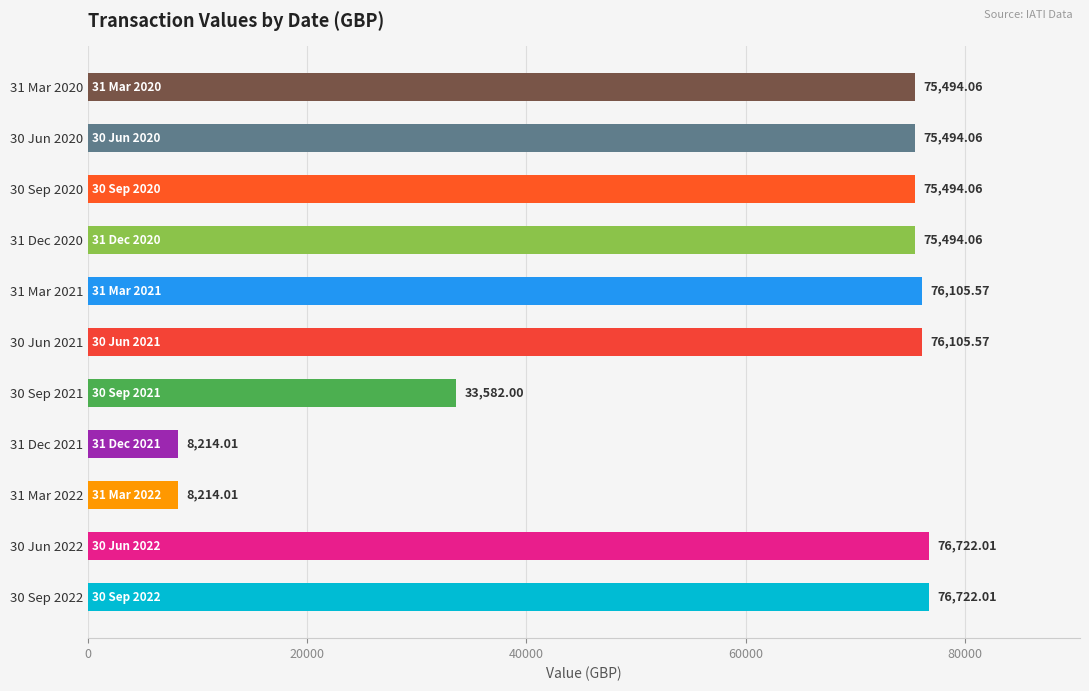

Which has a higher value, 30 Sep 2022 or 30 Jun 2021?

30 Sep 2022